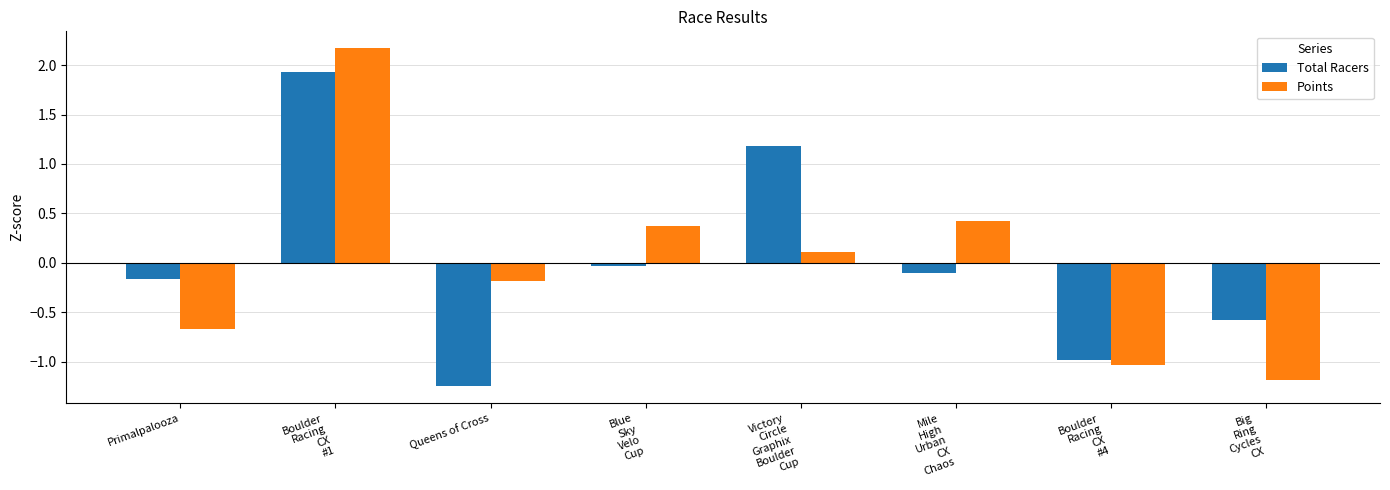

Between Queens of Cross and Mile
High
Urban
CX
Chaos, which series saw the biggest shift?

Total Racers